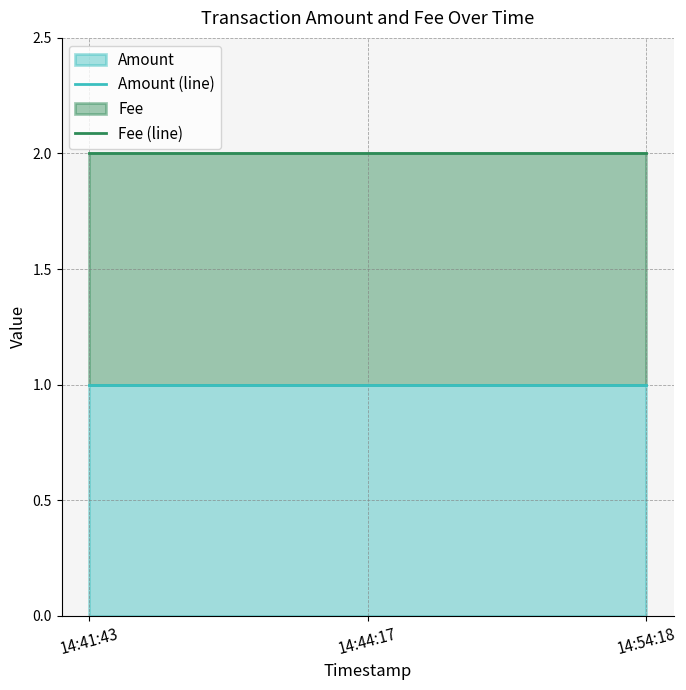

Which series has the largest total across all categories?

Fee (line)